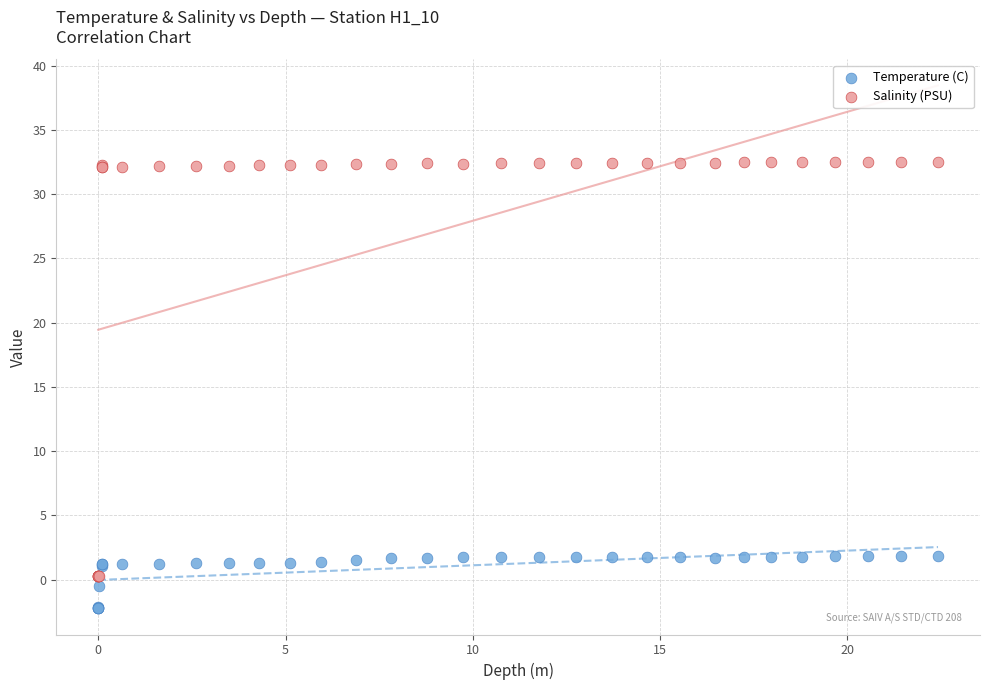

Which series reaches the minimum Y coordinate?

Temperature (C)